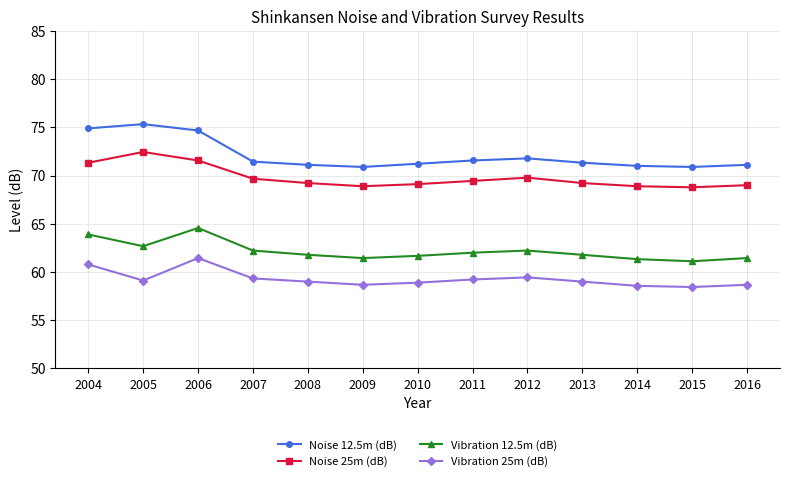

At which category is the sum across all series the highest?

2006